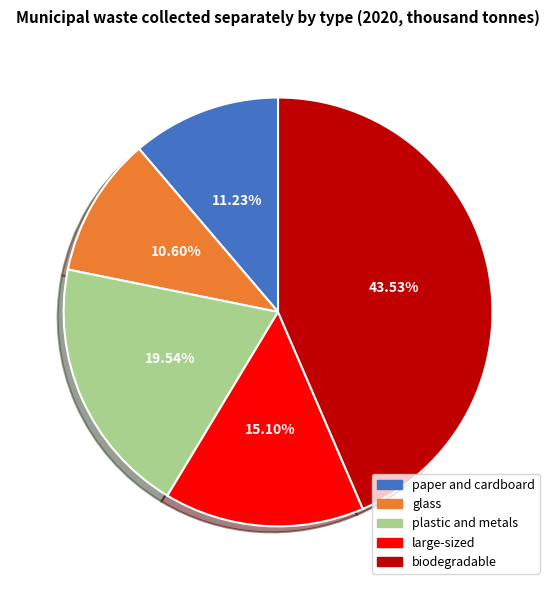

How many slices are in this pie chart?

5